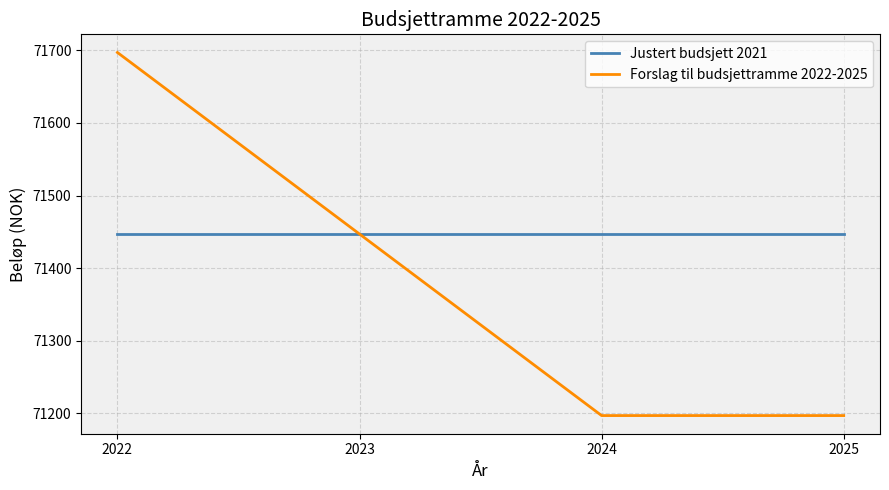

List the series in order of their overall mean, highest first.

Justert budsjett 2021, Forslag til budsjettramme 2022-2025